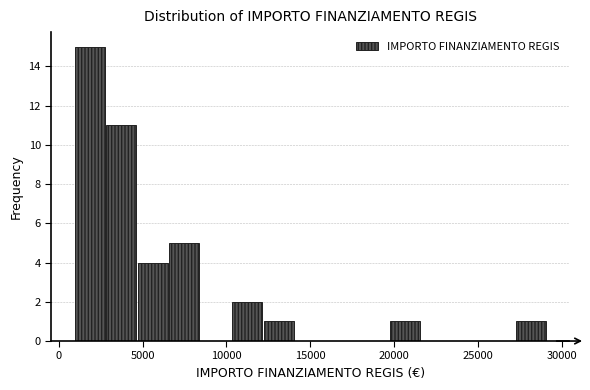

Read against the x-axis, roughly where is the centre of the tallest bar?

2000